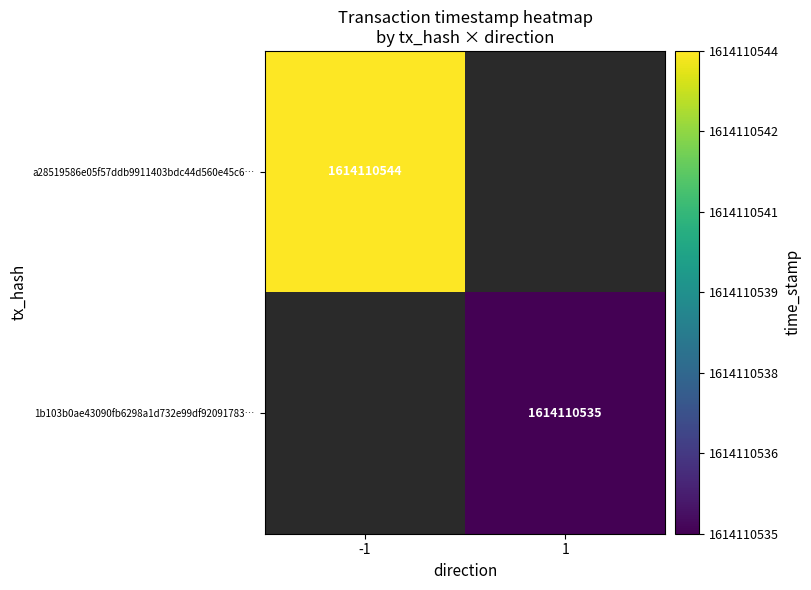

Between direction and time_stamp, which series saw the biggest shift?

a28519586e05f57ddb9911403bdc44d560e45c6